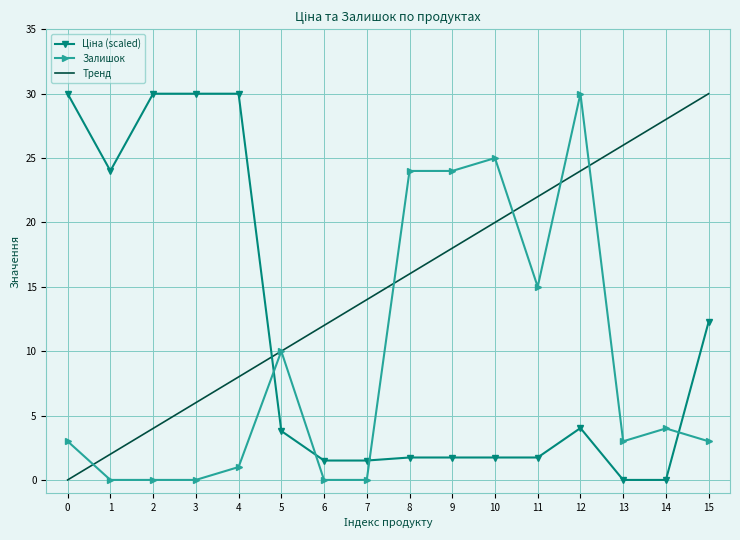

Is it true that Тренд equals 24.0 at 12?

True